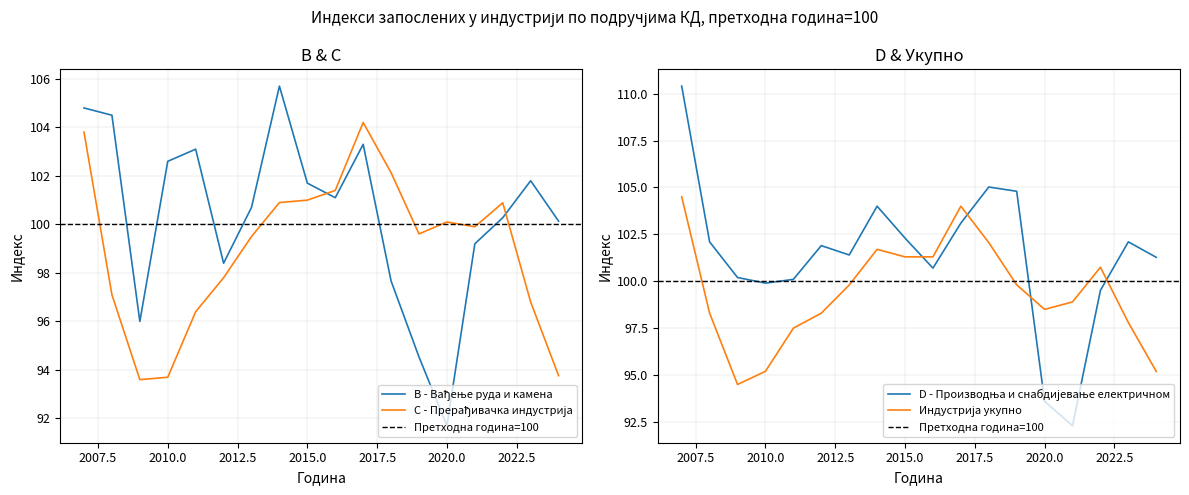

What is the sum of the B - Вађење руда и камена values at 2010 and 2012?

201.0